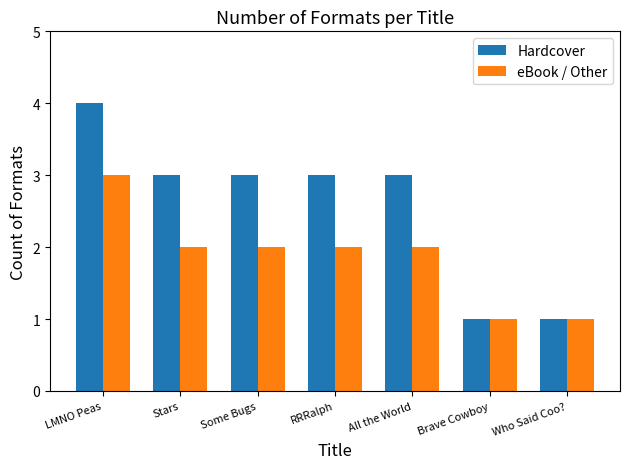

What position from the left is Who Said Coo??

7